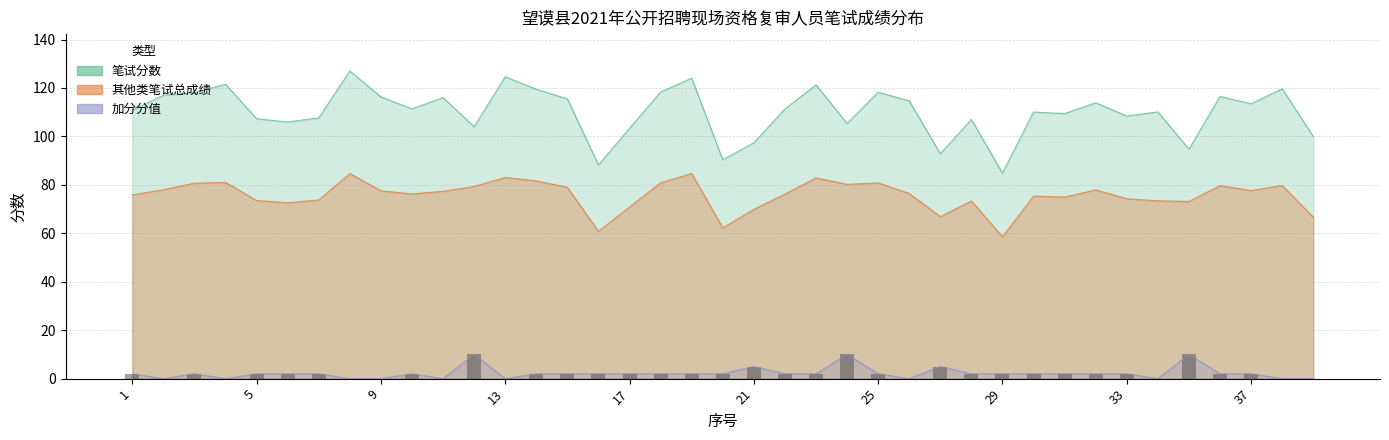

How many groups of bars are there?

39